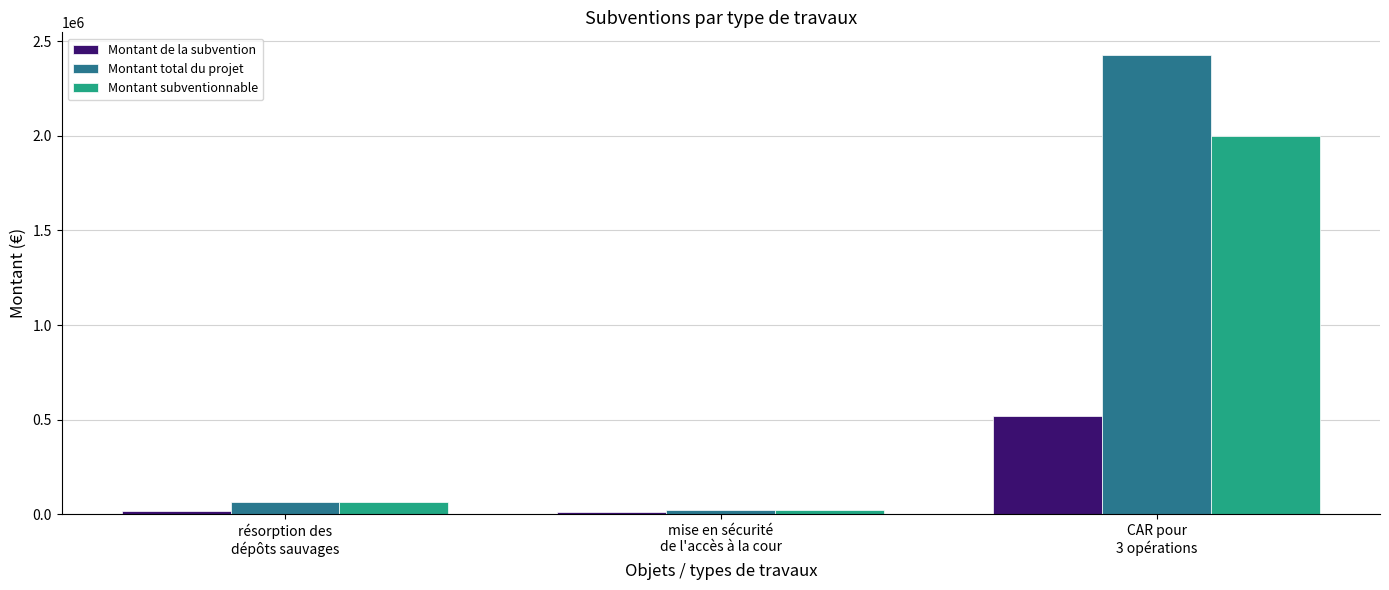

What value does the Montant total du projet series have at résorption des
dépôts sauvages?

62778.0